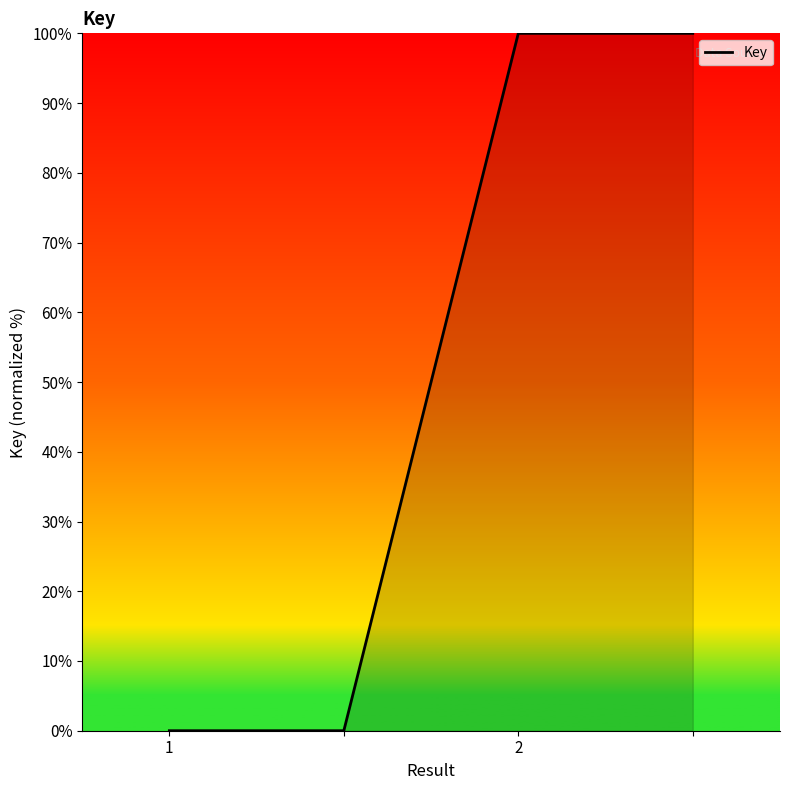

What is the average value?

50